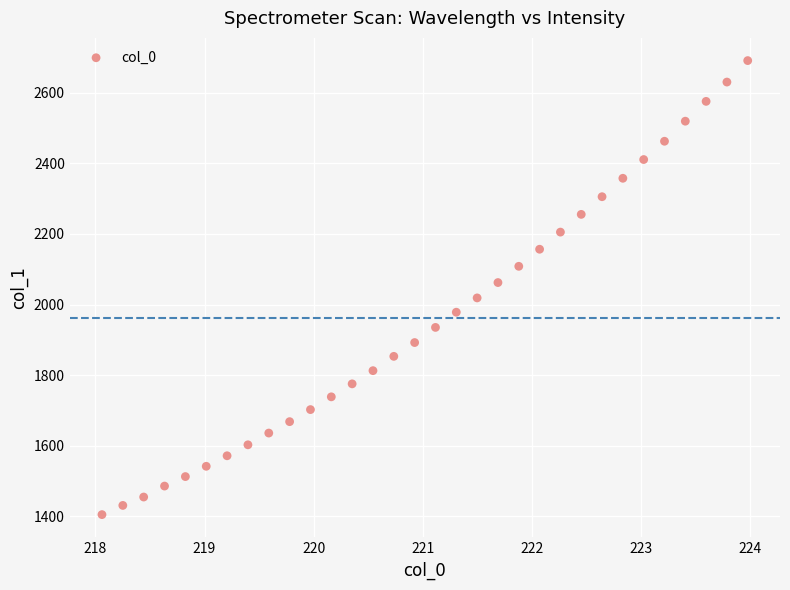

What is the range of X values (max minus min)?

5.9